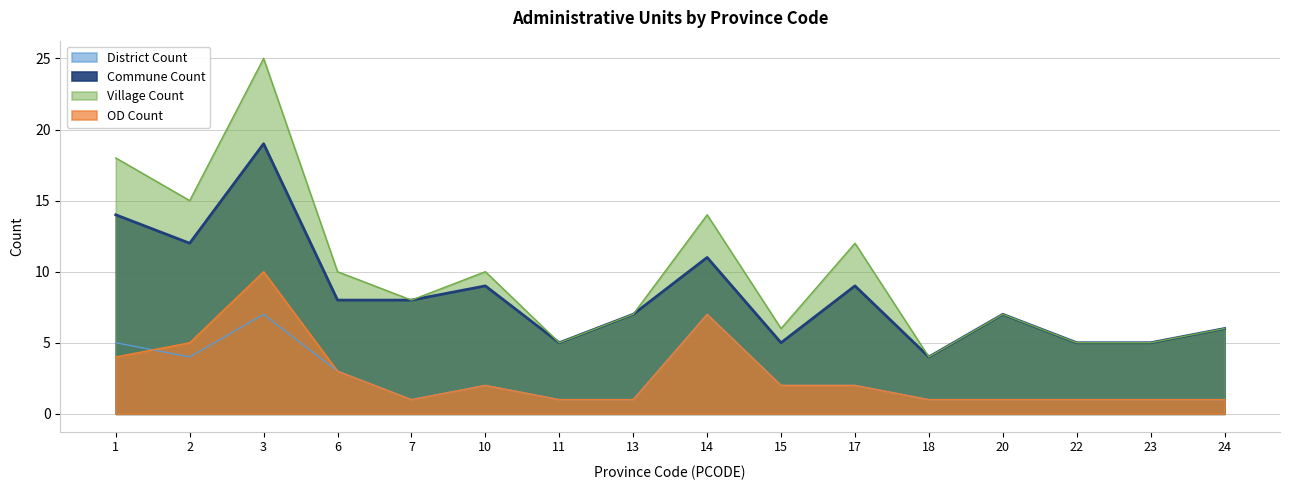

Which series ends up on top after the final intersection of District Count and OD Count?

OD Count